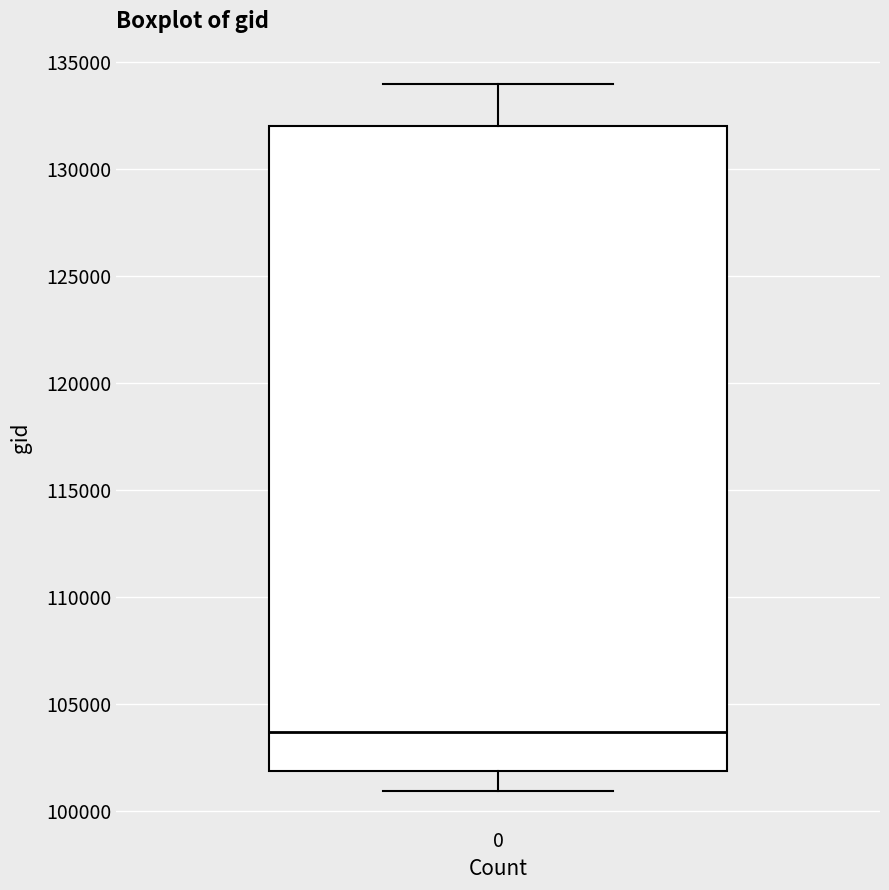

Transcribe this box plot: give where the median line is, the range the box spans, and where the two whiskers end, as read against the y-axis. The values are not printed on the chart, so give them approximately, as read against the axis.

median 103500, box 102000 to 132000, whiskers 101000 to 134000